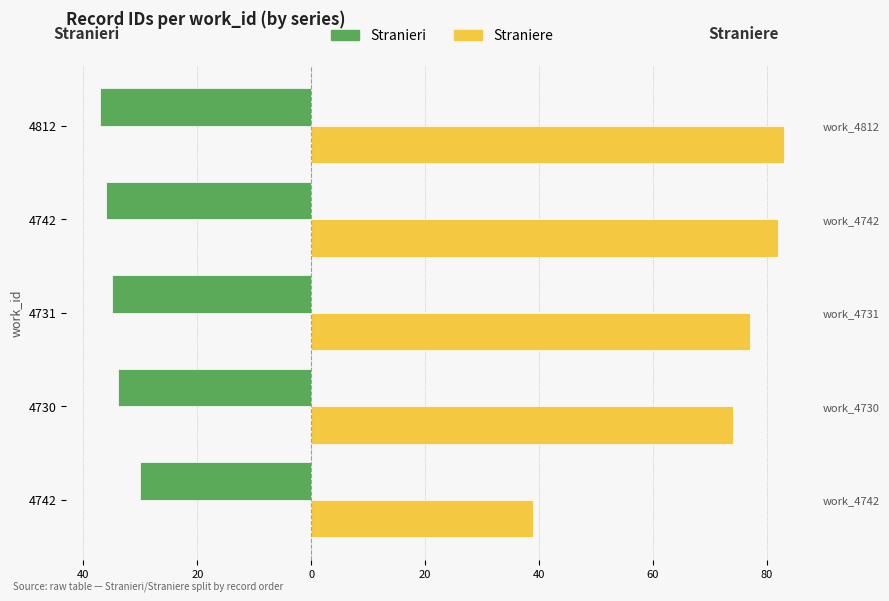

What is the difference between the maximum and second lowest values in the Straniere series?

9